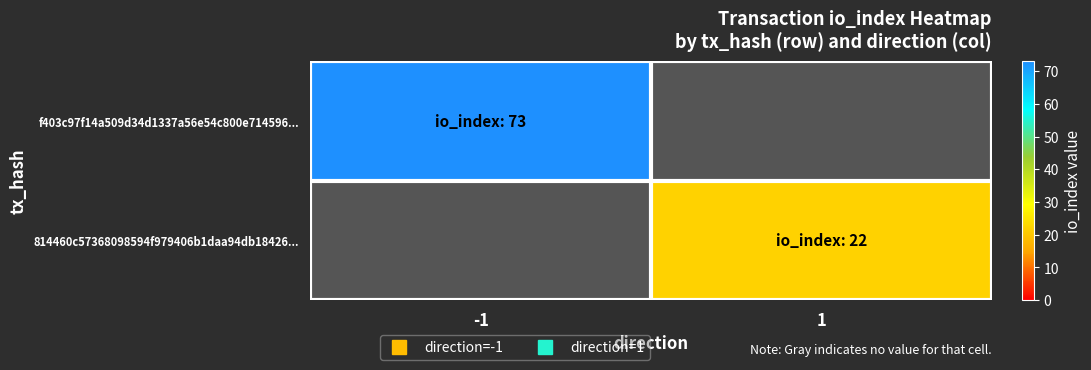

Reading right to left, transcribe all the data shown in this chart.

f403c97f14a509d34d1337a56e54c800e714596...: 1=0	-1=73
814460c57368098594f979406b1daa94db18426...: 1=22	-1=0